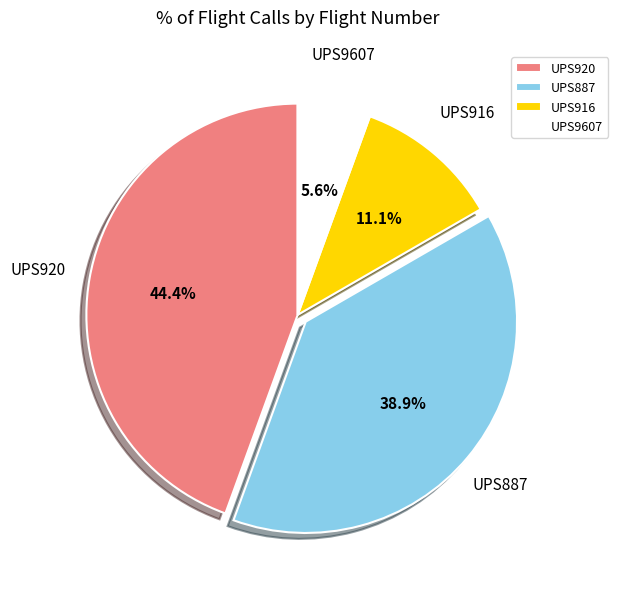

Which category has the biggest portion of the pie?

UPS920